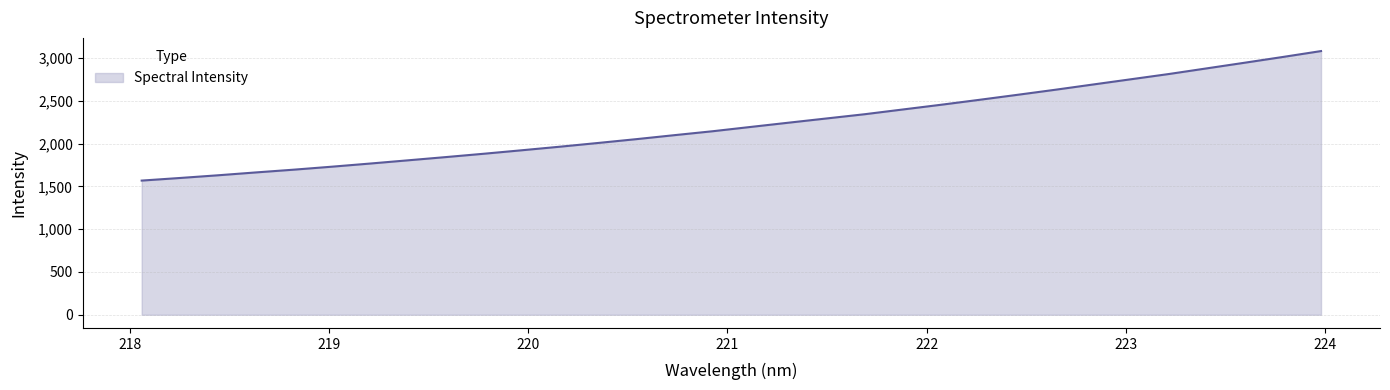

What is the difference between the maximum and minimum values?

1513.5